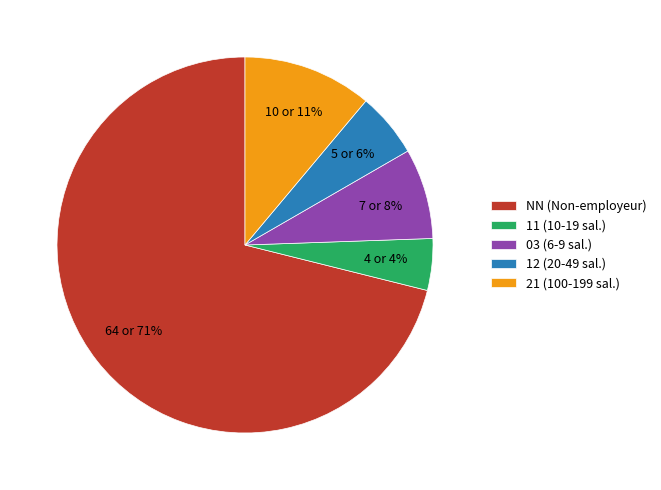

Do 21 (100-199 sal.) and NN (Non-employeur) together represent more than half of the pie?

Yes